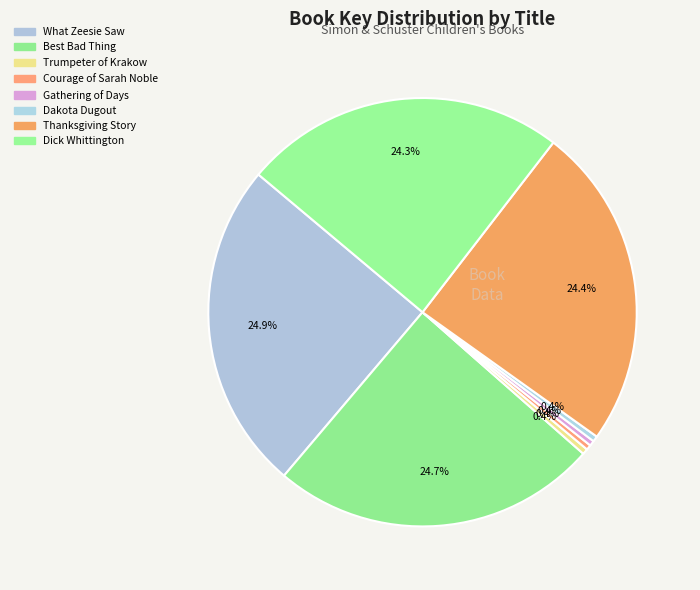

Count the number of slices in the pie.

8